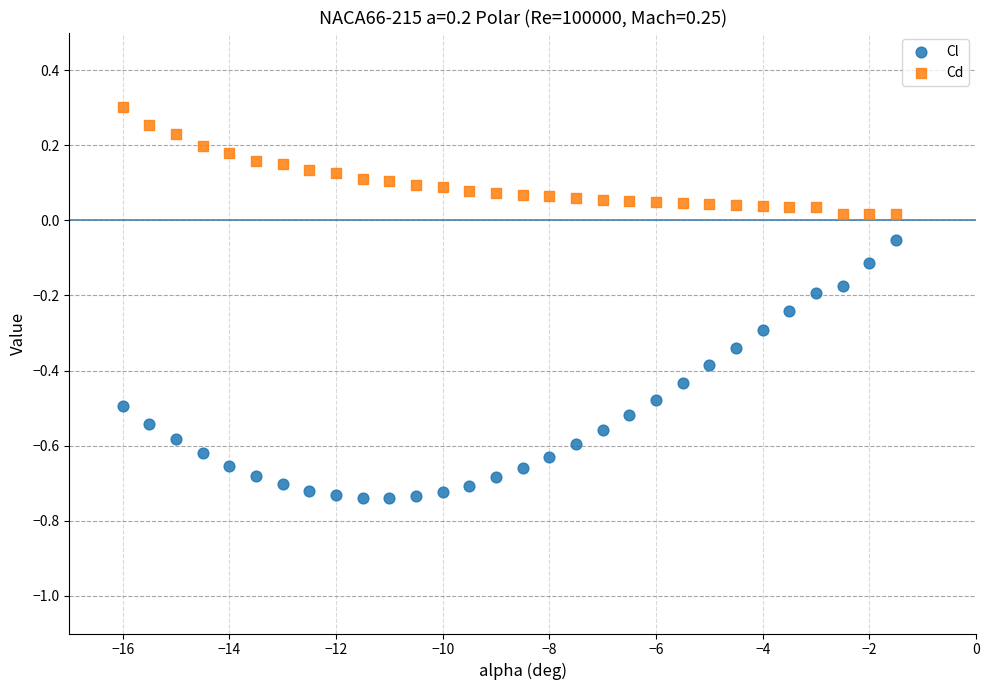

What are all the series names shown in the legend?

Cl, Cd